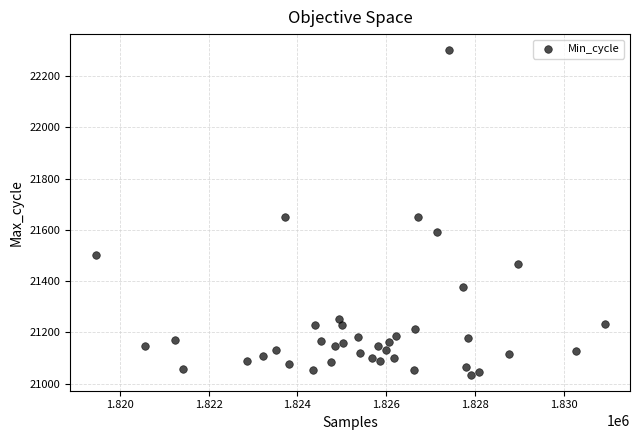

What is the range of Y values (max minus min)?

1265